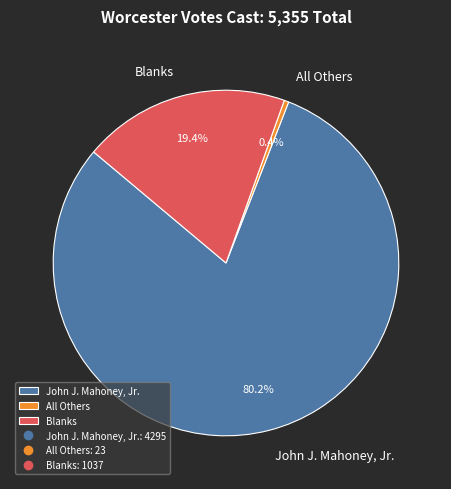

Which slice represents more than half of the pie?

John J. Mahoney, Jr.